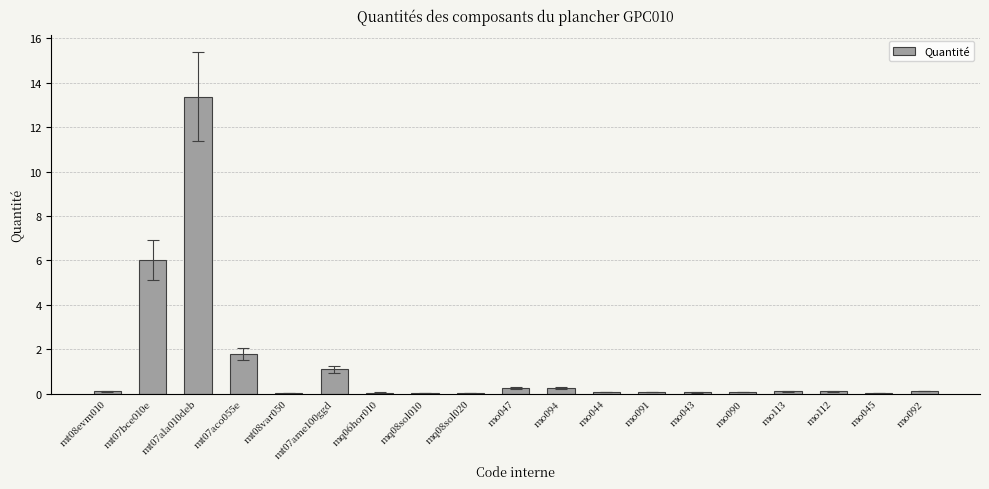

What is the approximate value at mo113?

0.1